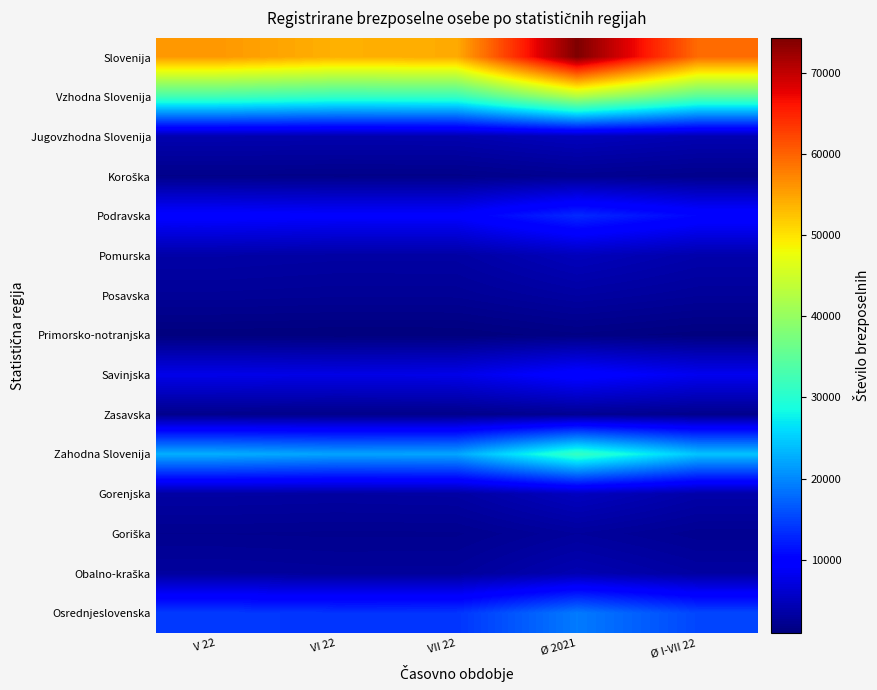

Which label corresponds to the smallest value in the chart?

VI 22